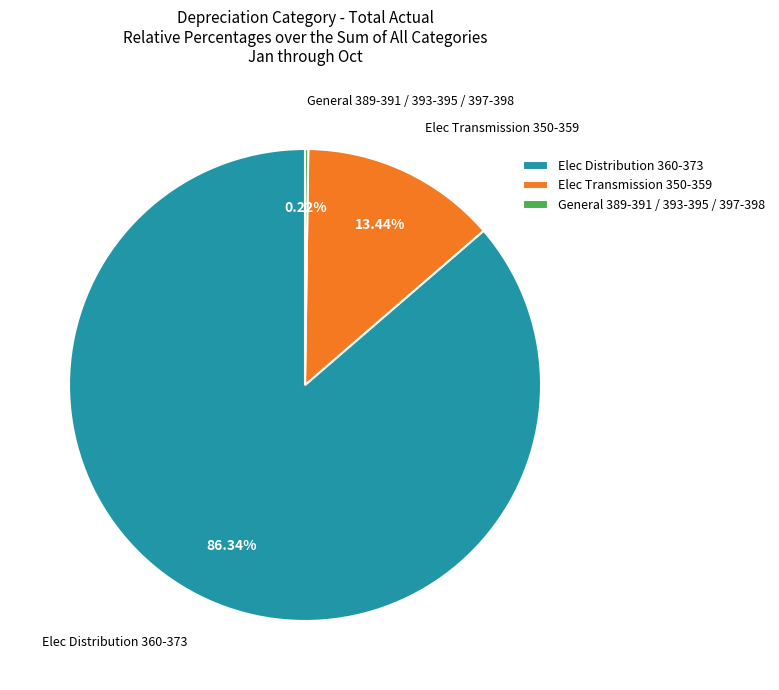

Which has a higher value, Elec Transmission 350-359 or Elec Distribution 360-373?

Elec Distribution 360-373